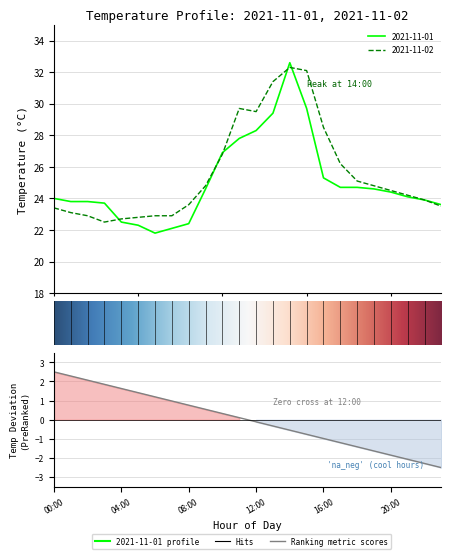

How many lines are shown in the chart?

2